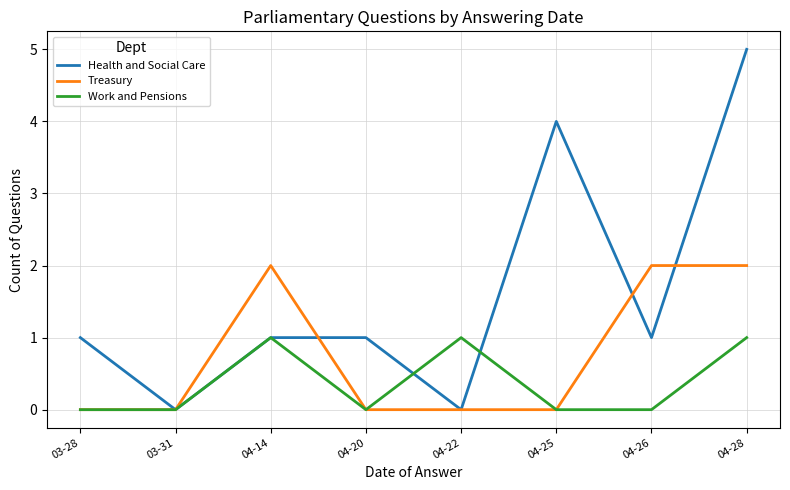

Reading left to right, transcribe all the data shown in this chart.

Health and Social Care: 1	0	1	1	0	4	1	5
Treasury: 0	0	2	0	0	0	2	2
Work and Pensions: 0	0	1	0	1	0	0	1